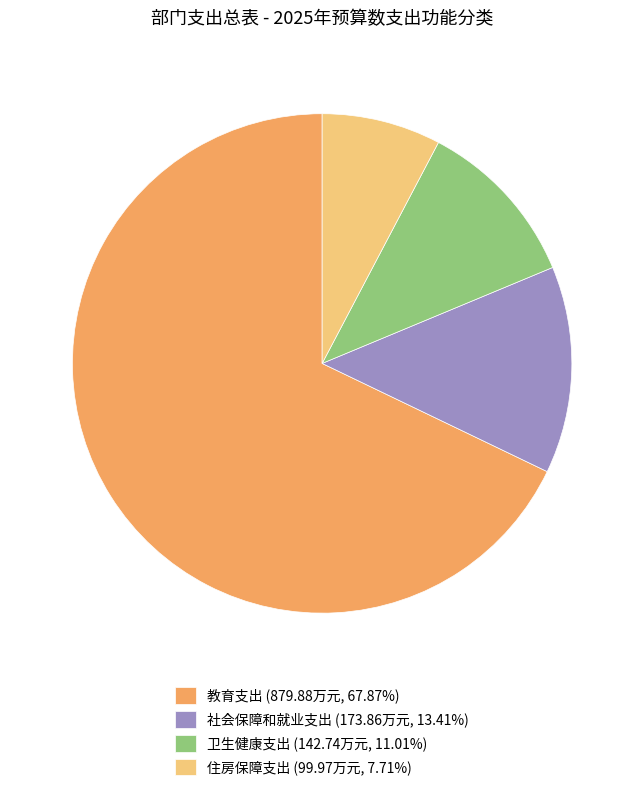

Do 住房保障支出 and 教育支出 together represent more than half of the pie?

Yes